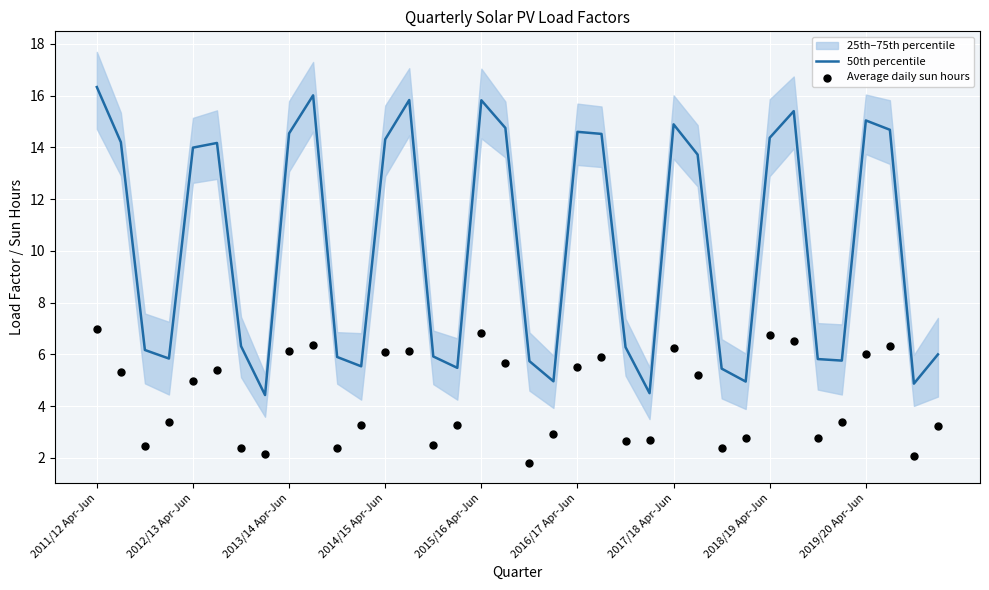

Which series has the largest total across all categories?

50th percentile